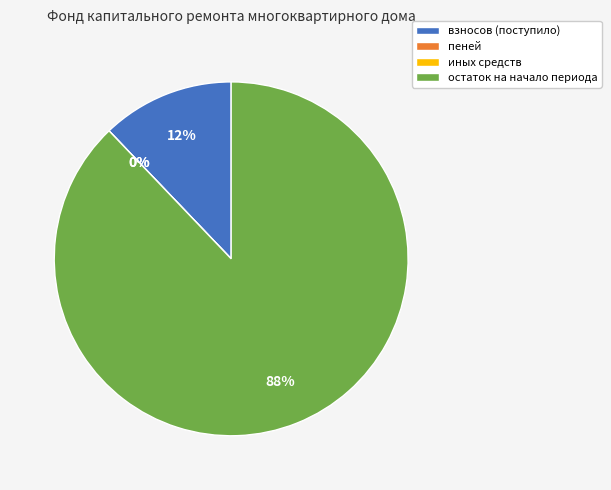

Is it true that иных средств is 10% of the pie?

False